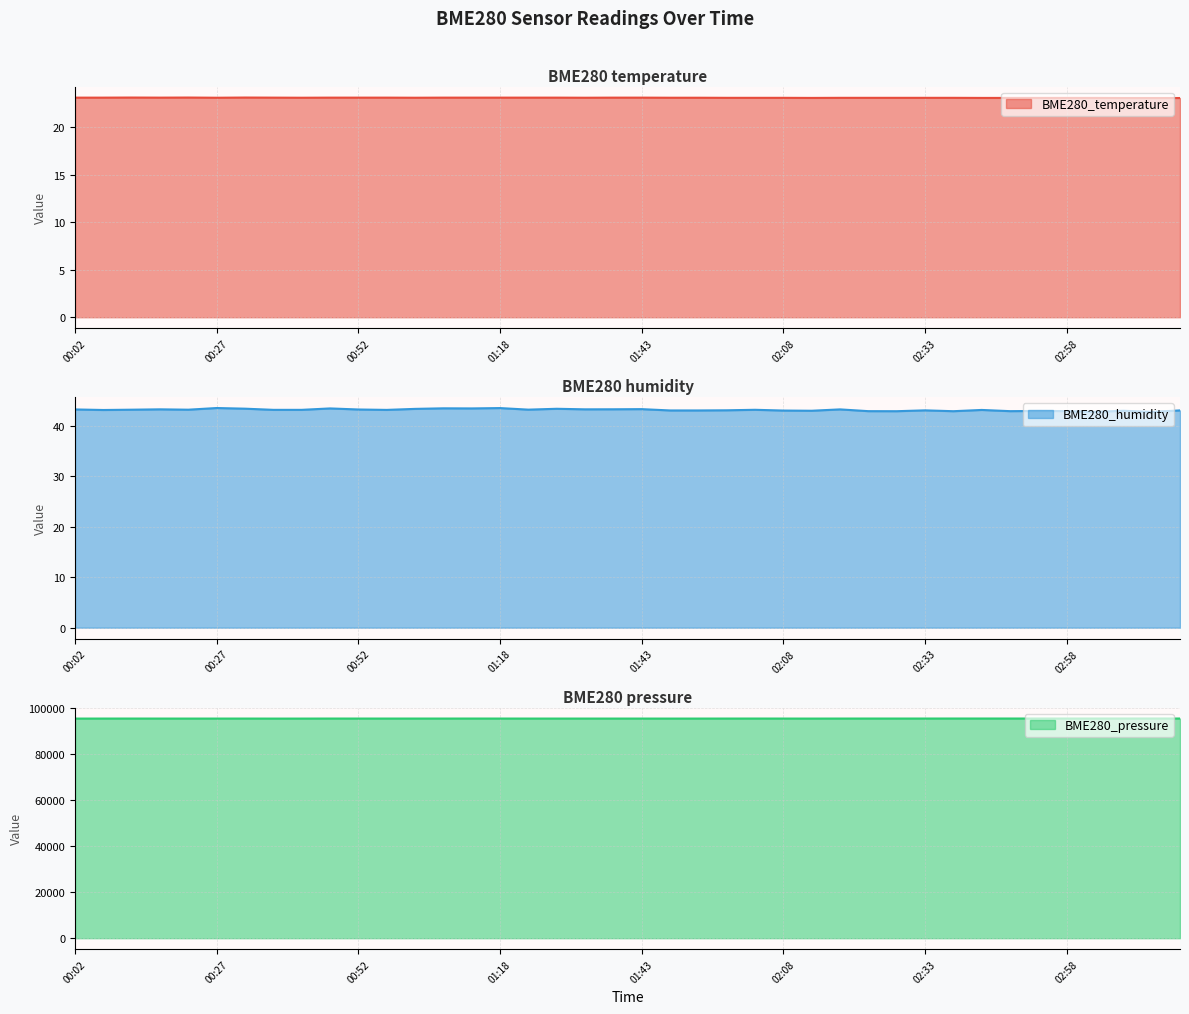

What is the minimum value for BME280_temperature?

23.1